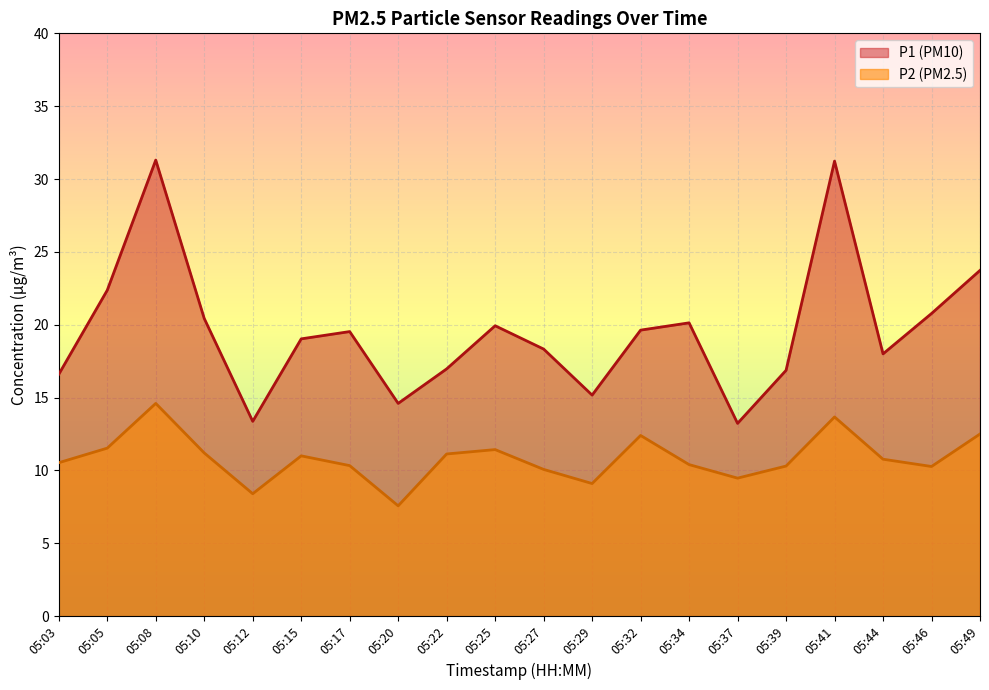

Reading left to right, extract all data points from this chart.

P1: 05:03=16.6	05:05=22.4	05:08=31.3	05:10=20.4	05:12=13.4	05:15=19.0	05:17=19.5	05:20=14.6	05:22=17.0	05:25=19.9	05:27=18.3	05:29=15.2	05:32=19.6	05:34=20.1	05:37=13.2	05:39=16.9	05:41=31.2	05:44=18.0	05:46=20.8	05:49=23.7
P2: 05:03=10.5	05:05=11.5	05:08=14.6	05:10=11.2	05:12=8.4	05:15=11.0	05:17=10.3	05:20=7.6	05:22=11.1	05:25=11.4	05:27=10.1	05:29=9.1	05:32=12.4	05:34=10.4	05:37=9.5	05:39=10.3	05:41=13.7	05:44=10.8	05:46=10.3	05:49=12.5